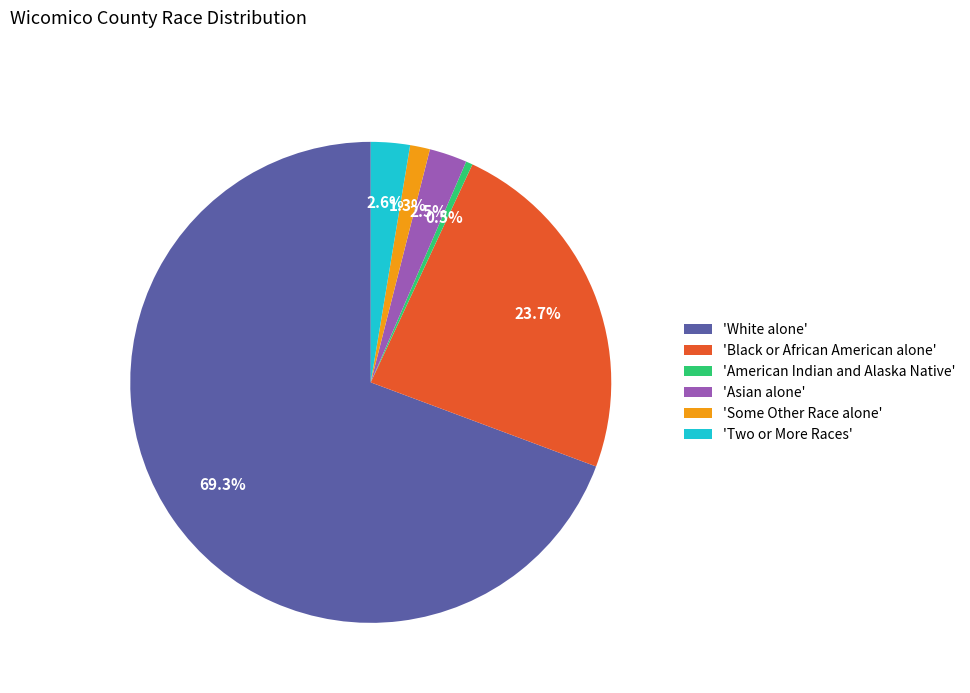

How many segments does this pie chart have?

6